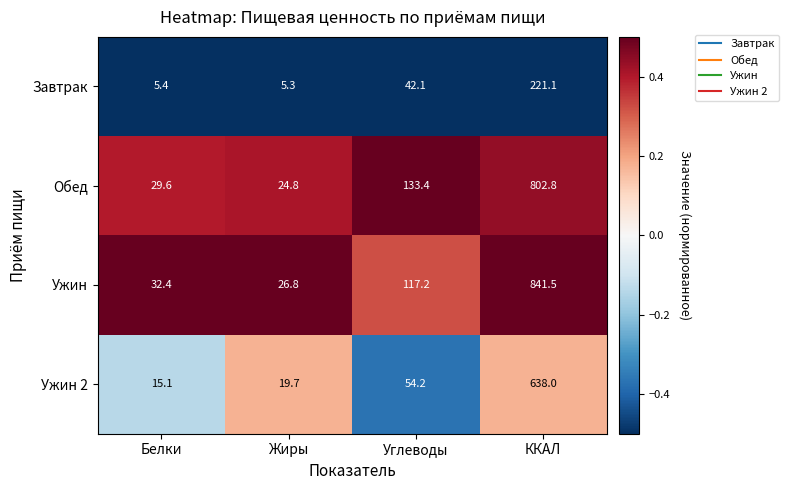

What is the difference between the second highest and second lowest values in the Ужин 2 series?

34.5